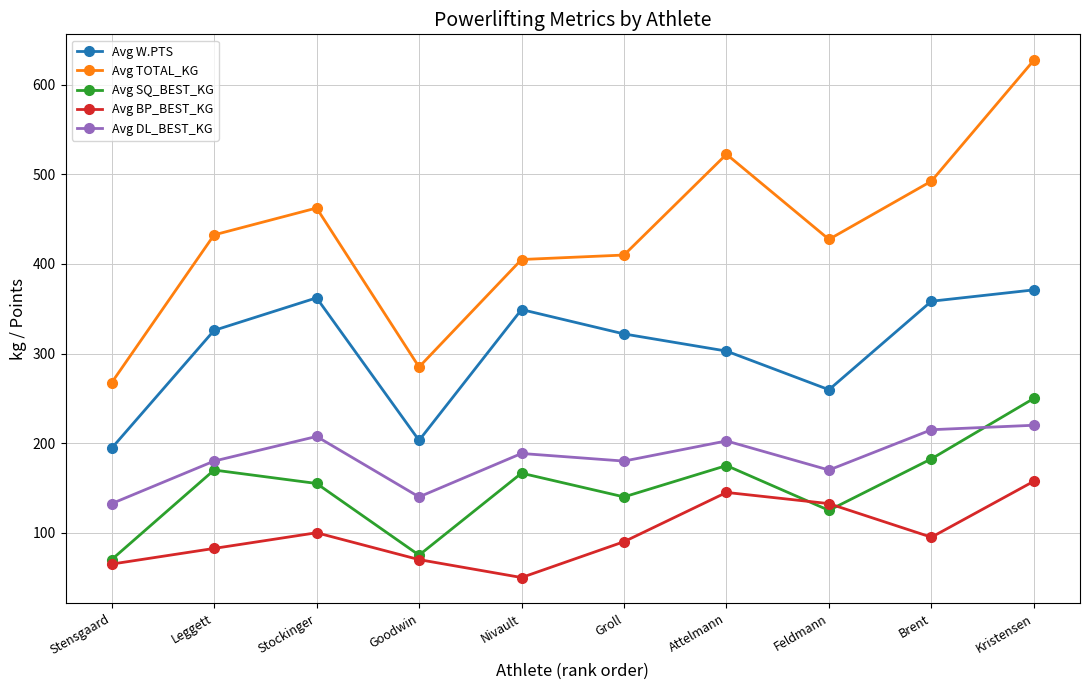

What is the difference between the Avg DL_BEST_KG values at Feldmann and Goodwin?

30.0